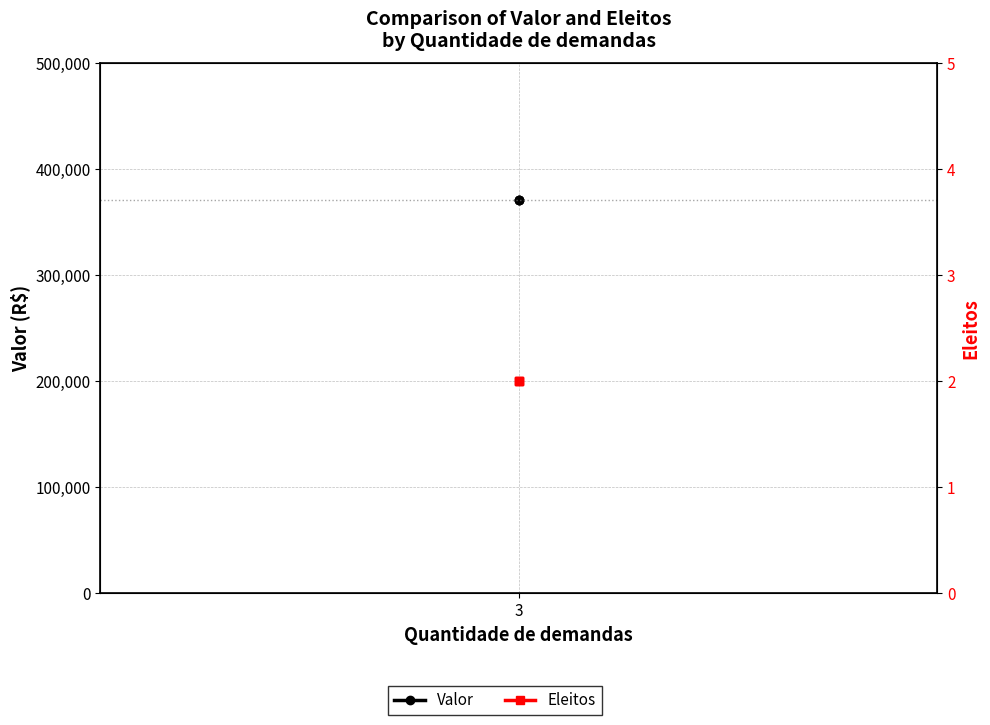

What is the lowest value of the Valor series?

371428.6